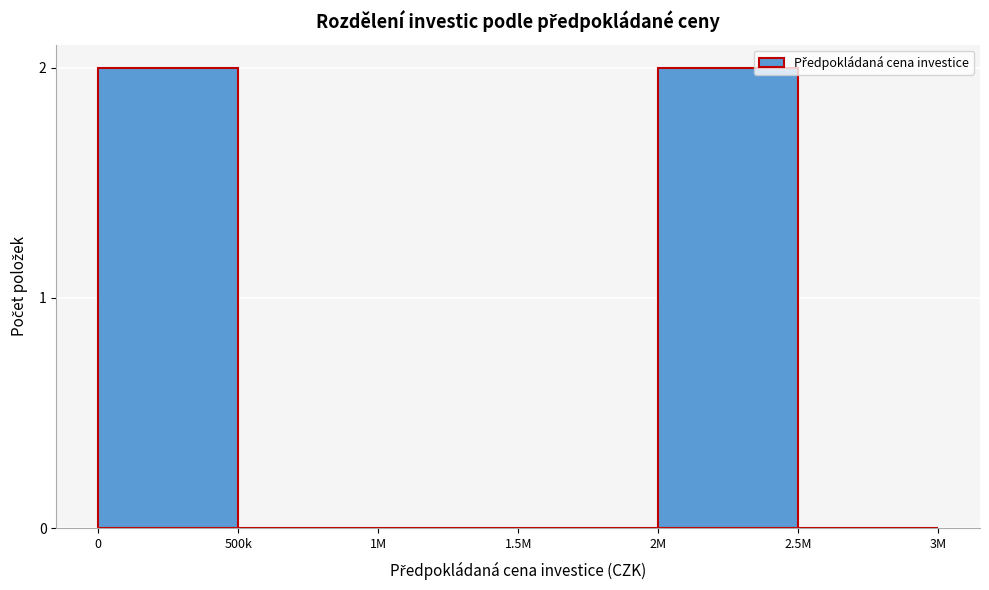

Reading right to left, transcribe all the data shown in this chart.

2.5M=0	2M=2	1.5M=0	1M=0	500k=0	0=2